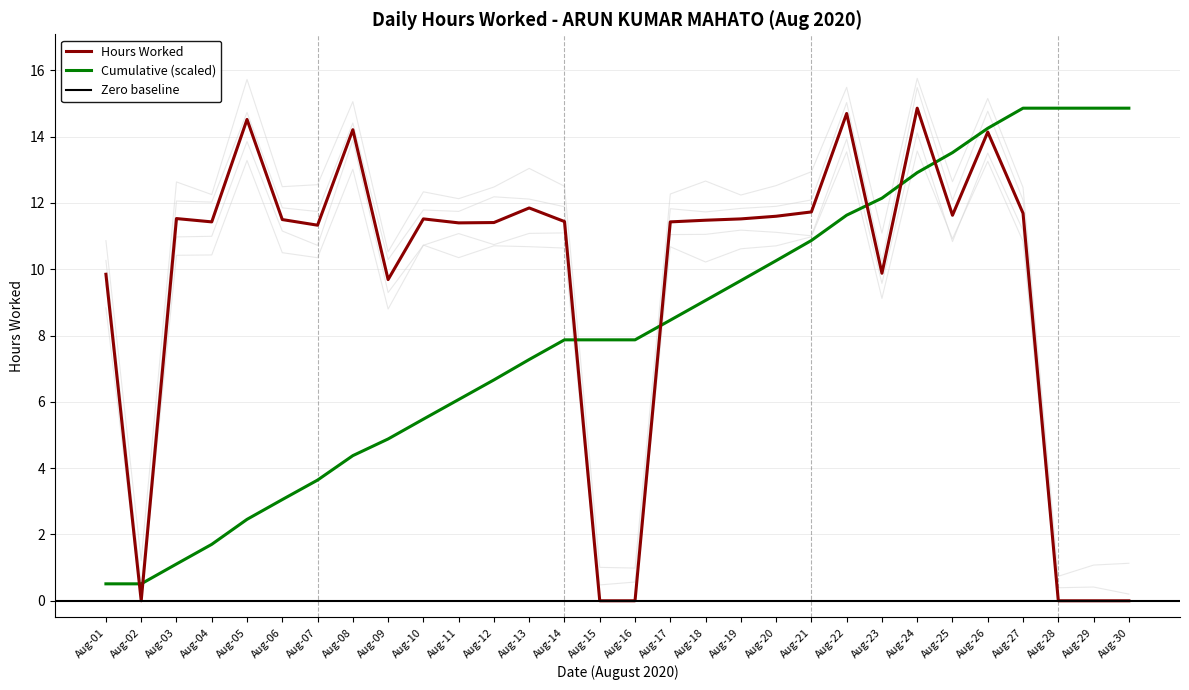

List the labels in order of value, smallest first.

2, 15, 16, 28, 29, 30, 9, 1, 23, 7, 11, 12, 4, 17, 14, 18, 6, 10, 19, 3, 20, 25, 27, 21, 13, 26, 8, 5, 22, 24